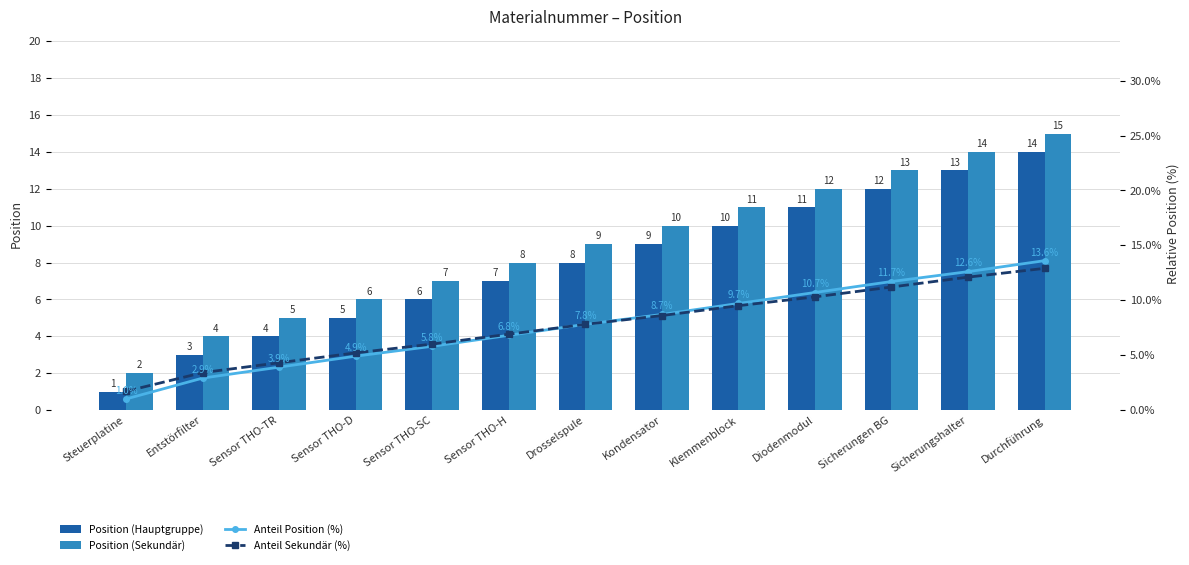

How many values in the Position (Sekundär) series exceed 9?

6